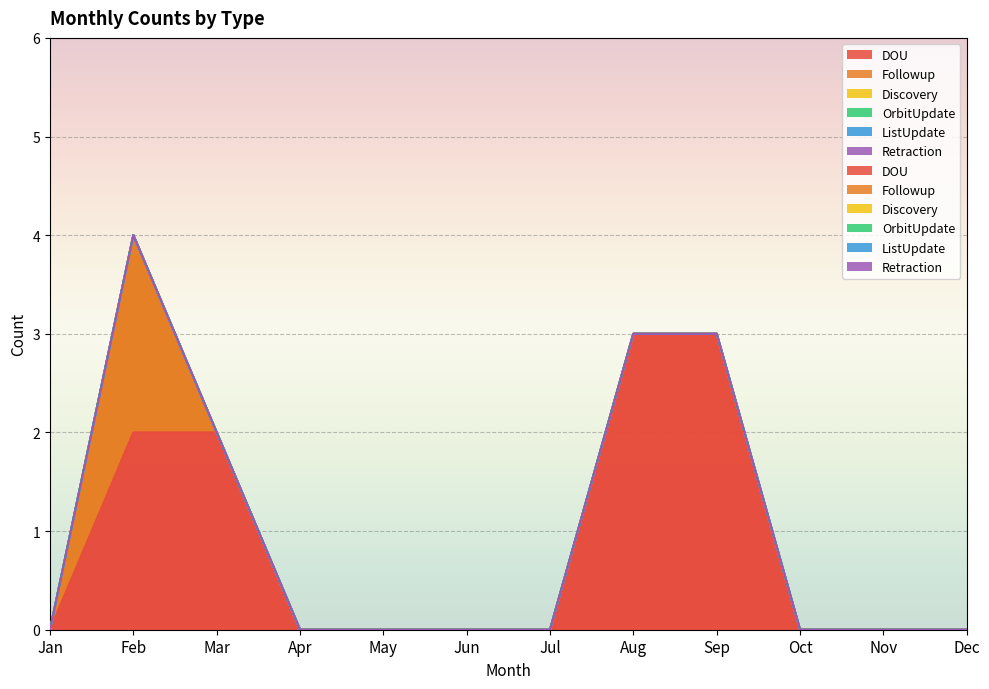

Rank the series by their maximum value, from highest to lowest.

DOU, Followup, Discovery, OrbitUpdate, ListUpdate, Retraction